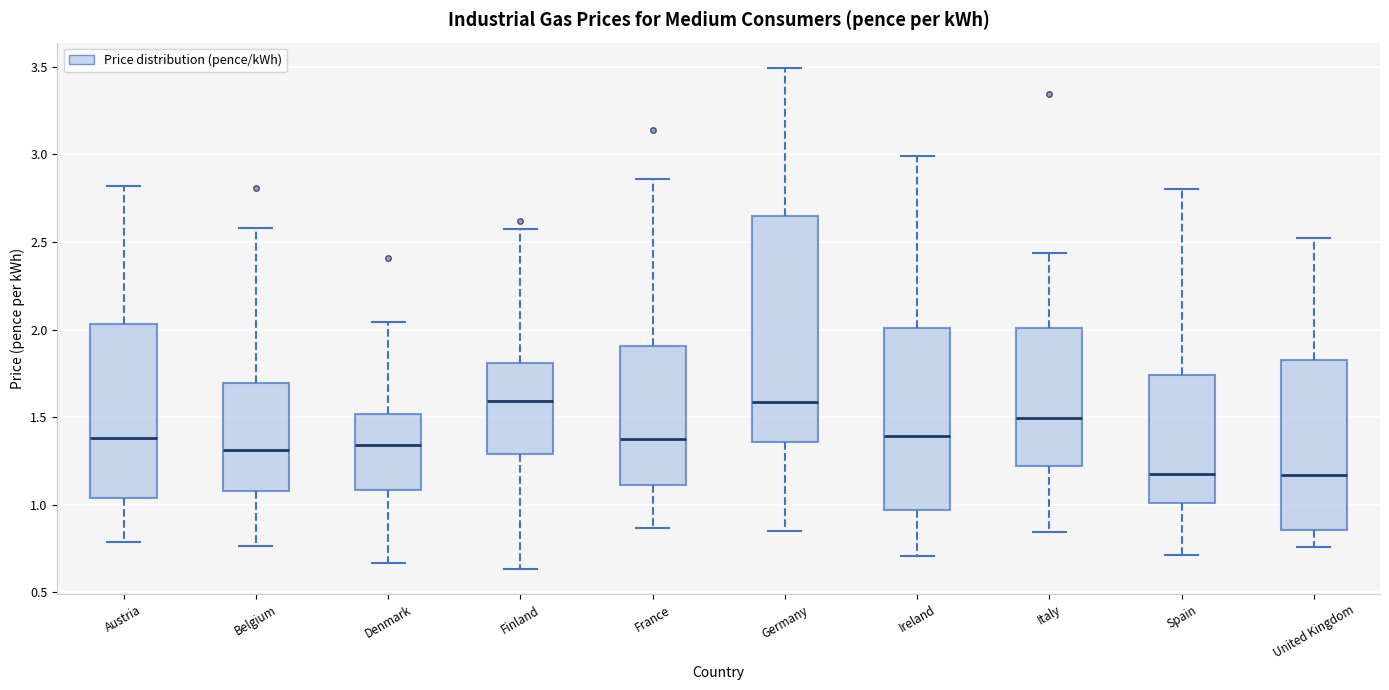

Reading left to right, transcribe this box plot: for each box, give where its median line is, the range the box spans, and where its two whiskers end, as read against the y-axis. The values are not printed on the chart, so give them approximately, as read against the axis.

Austria: median 1.40, box 1.05 to 2.05, whiskers 0.80 to 2.80
Belgium: median 1.30, box 1.10 to 1.70, whiskers 0.75 to 2.60
Denmark: median 1.35, box 1.10 to 1.50, whiskers 0.65 to 2.05
Finland: median 1.60, box 1.30 to 1.80, whiskers 0.65 to 2.55
France: median 1.40, box 1.10 to 1.90, whiskers 0.85 to 2.85
Germany: median 1.60, box 1.35 to 2.65, whiskers 0.85 to 3.50
Ireland: median 1.40, box 0.95 to 2.00, whiskers 0.70 to 3.00
Italy: median 1.50, box 1.20 to 2.00, whiskers 0.85 to 2.45
Spain: median 1.15, box 1.00 to 1.75, whiskers 0.70 to 2.80
United Kingdom: median 1.15, box 0.85 to 1.80, whiskers 0.75 to 2.50